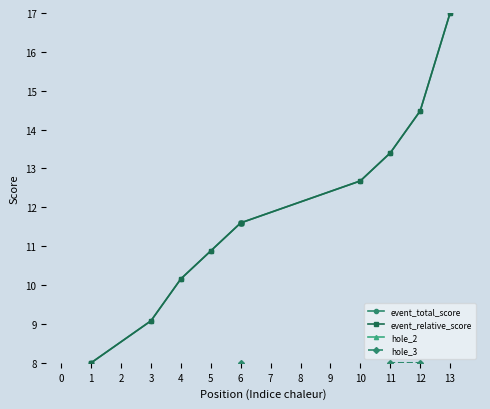

Rank the series by their maximum value, from lowest to highest.

hole_2, hole_3, event_total_score, event_relative_score